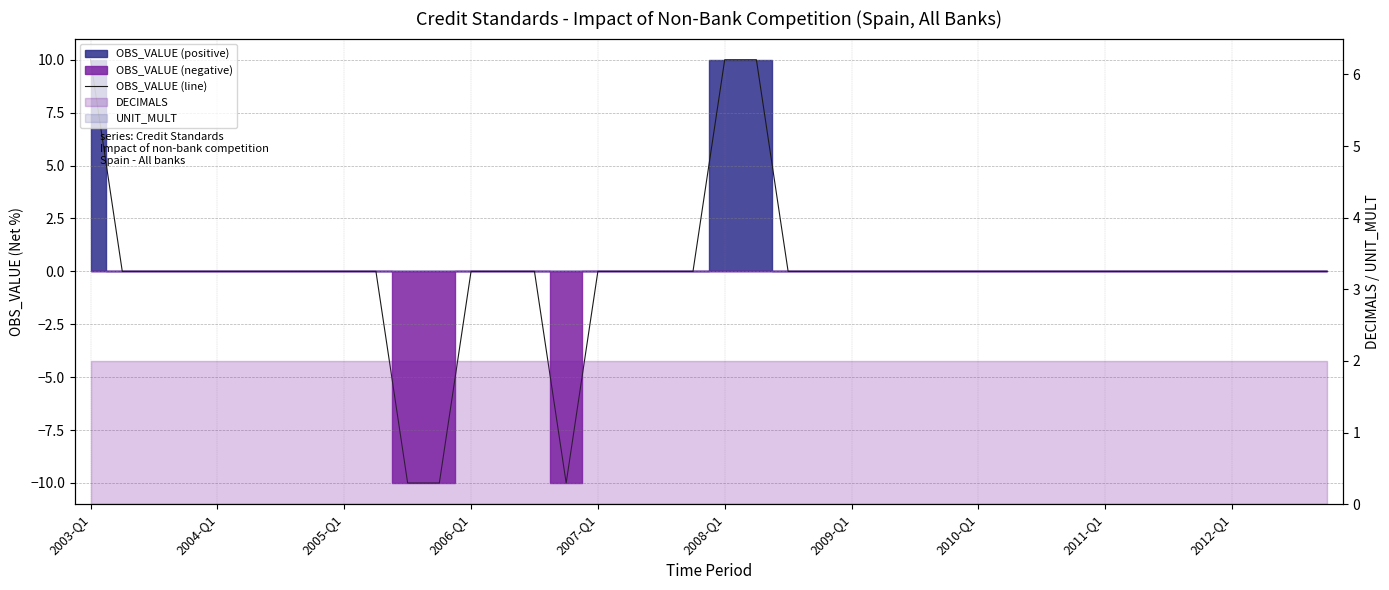

What is the difference between the maximum and minimum values?

20